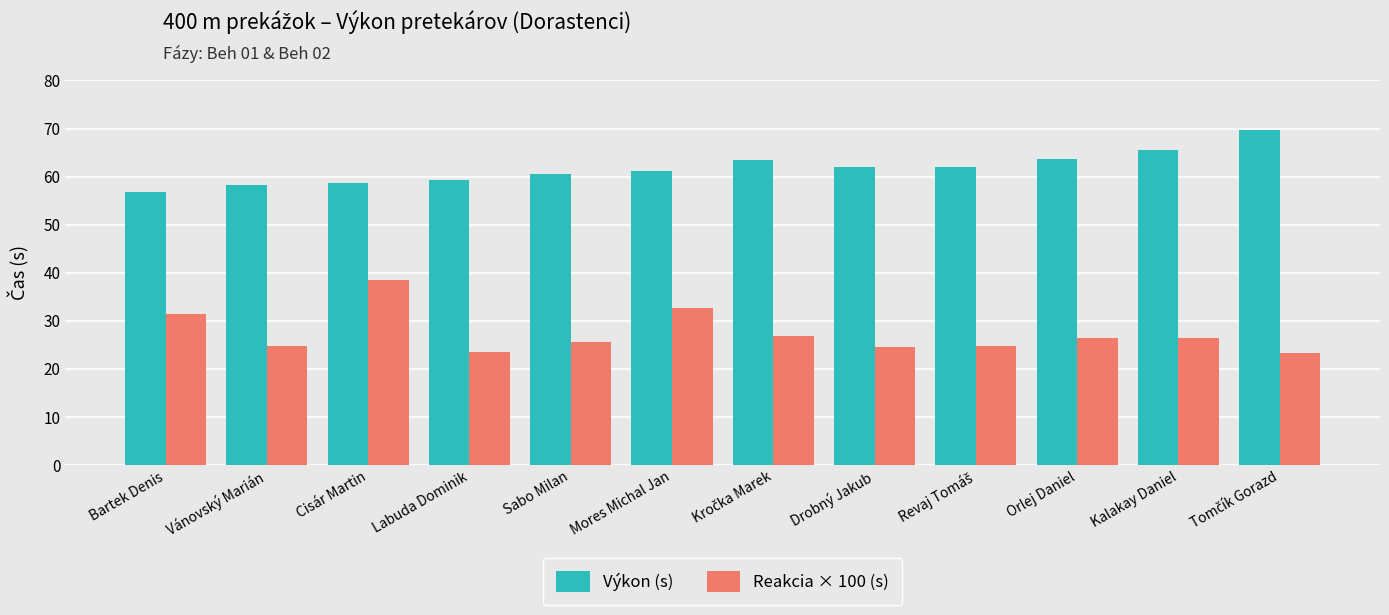

What is the average value of the Reakcia × 100 (s) series?

27.4